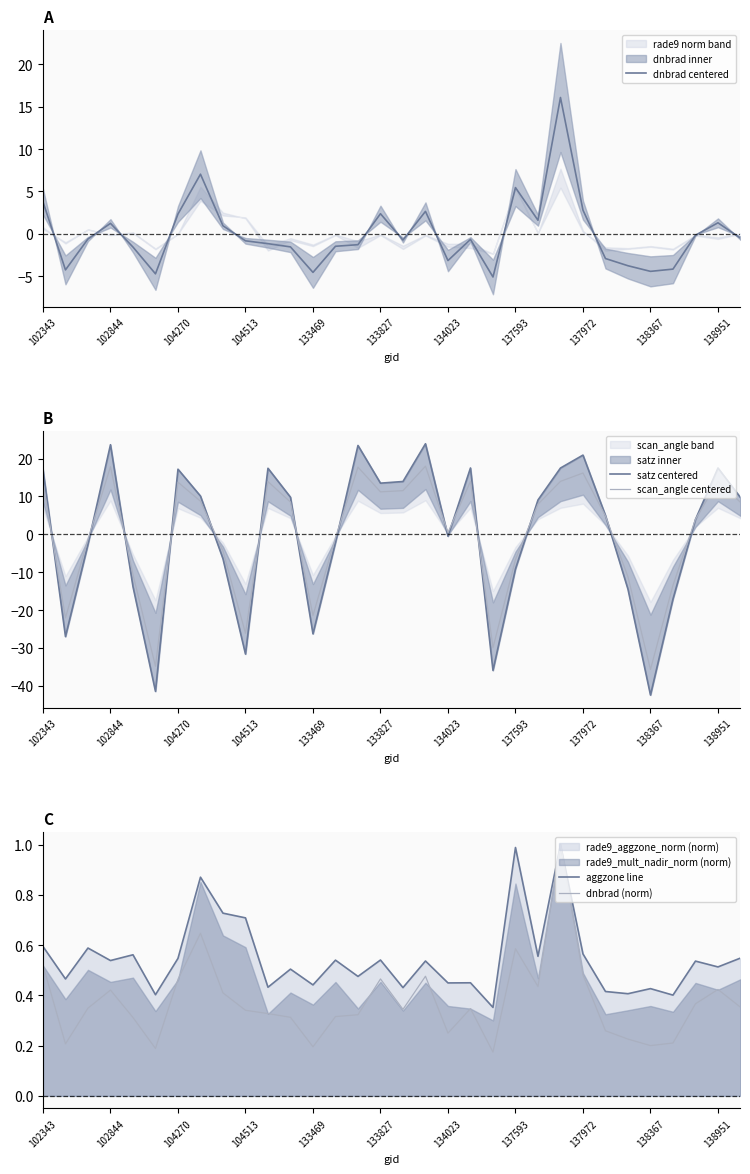

What is the minimum value for scan_angle centered?

-35.7